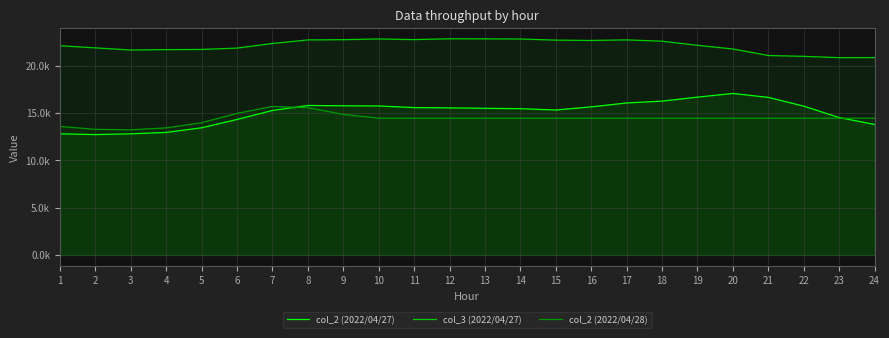

At how many categories does at least one series exceed 12953?

24